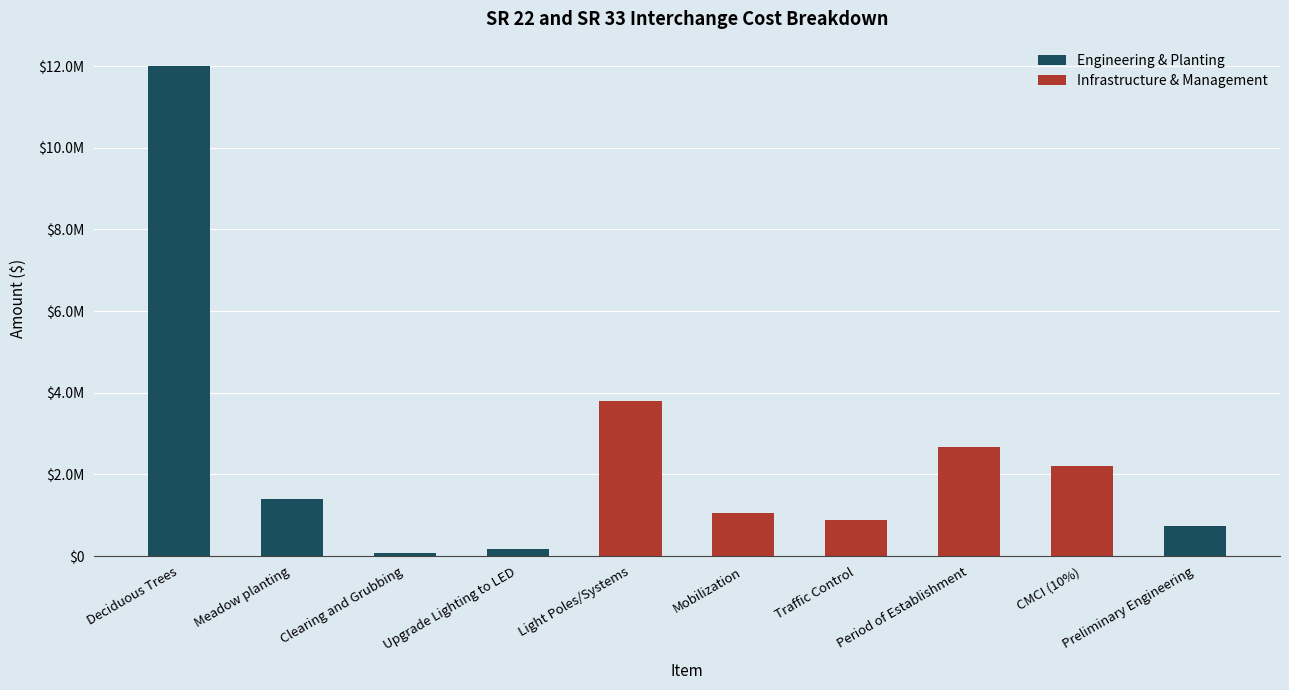

At which label does the data first exceed 1400000?

Deciduous Trees